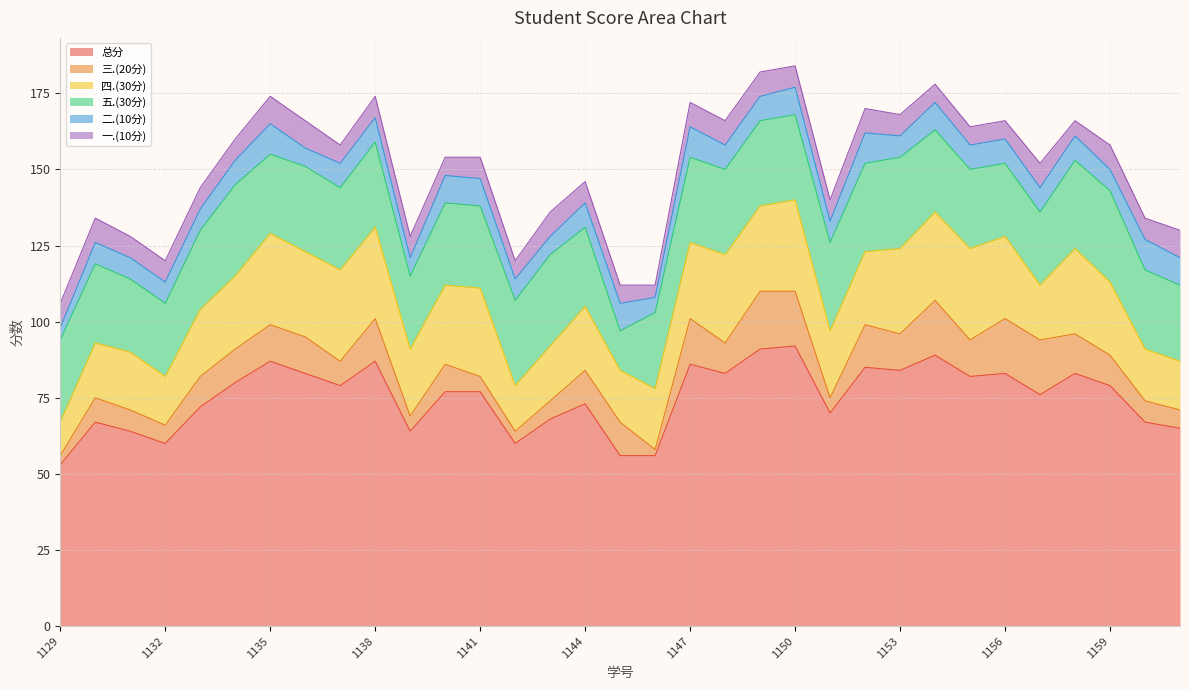

Does the chart display data point markers on the line(s)?

No